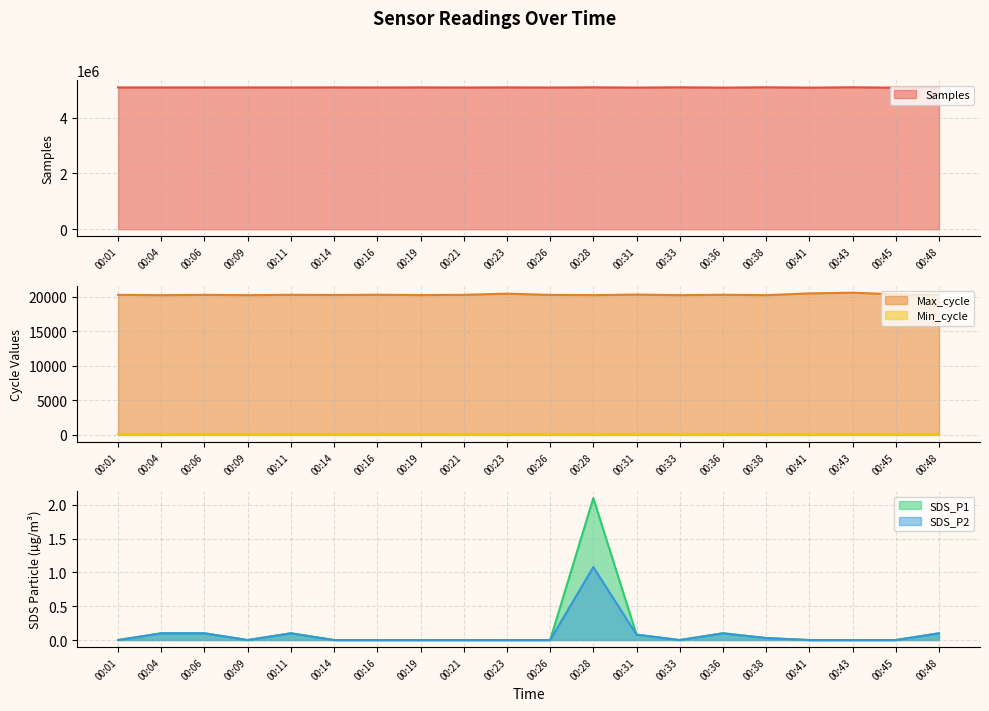

The SDS_P1 series shows 0.0 at 00:31. True or false?

False